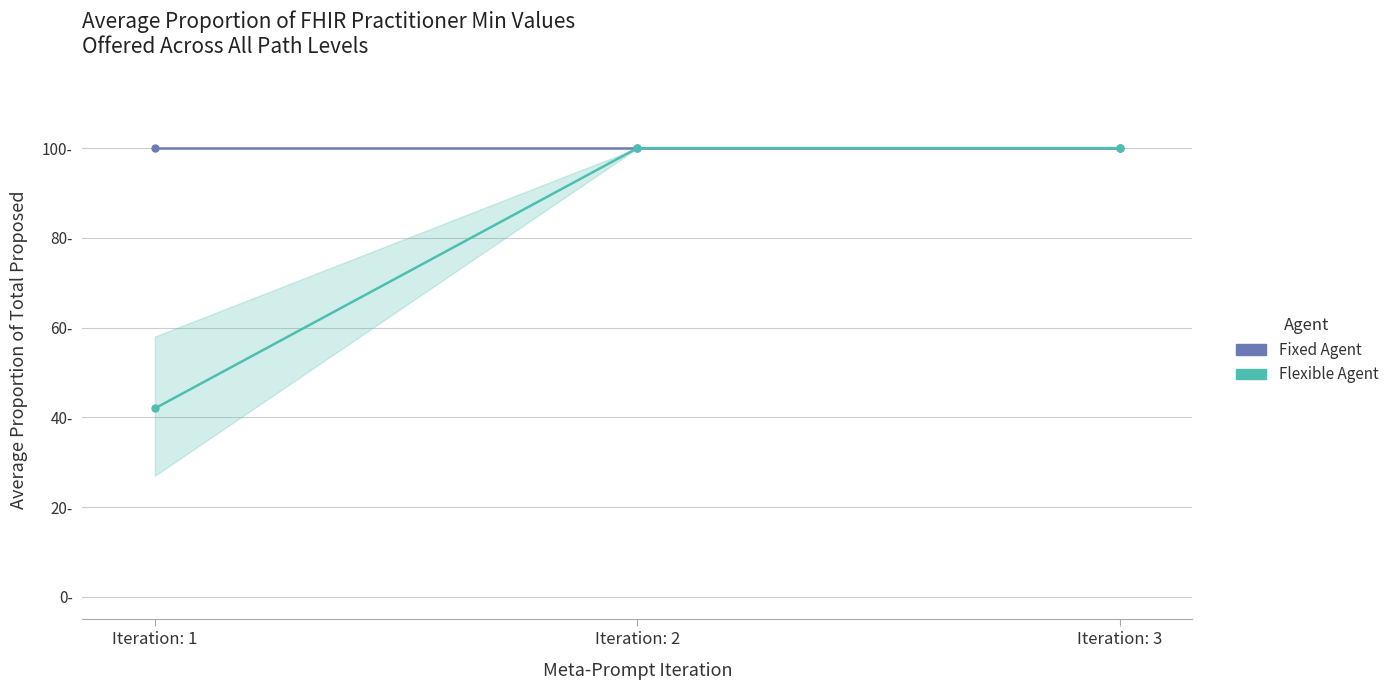

What is the difference between the highest and lowest values at Iteration: 1?

58